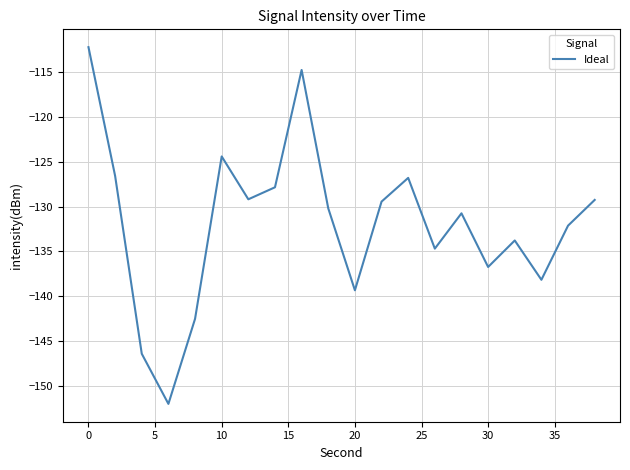

How many distinct data groups are displayed?

1